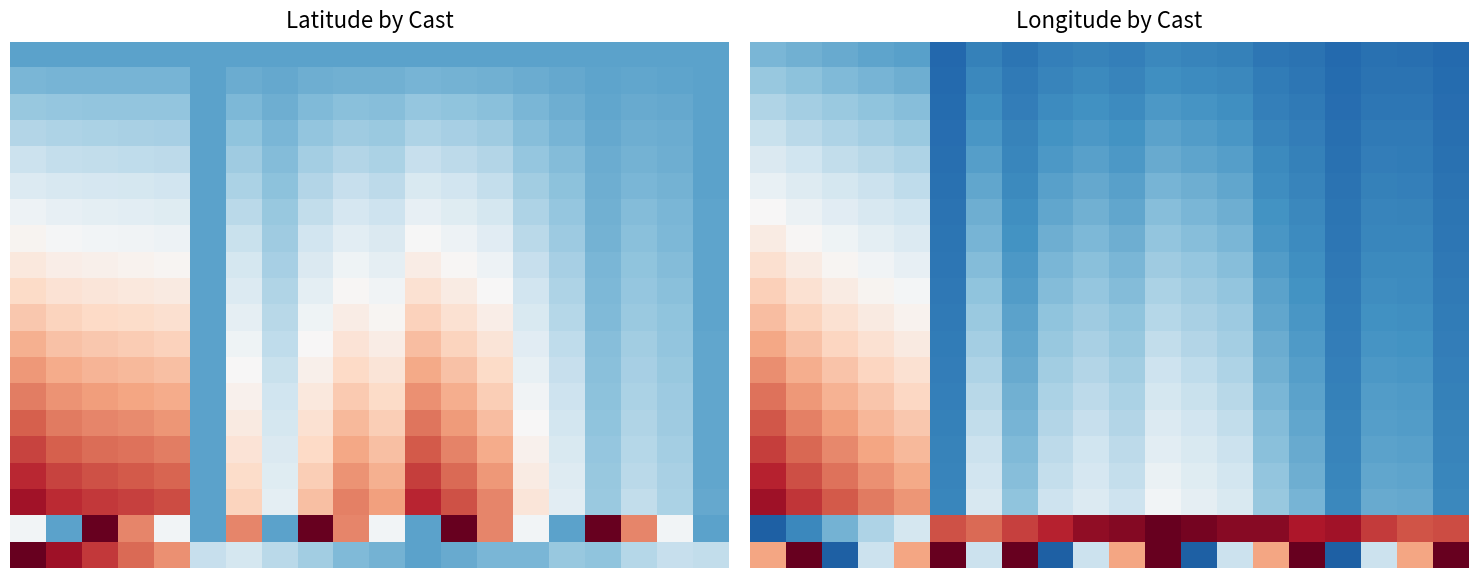

What is the greatest value displayed?

1.0